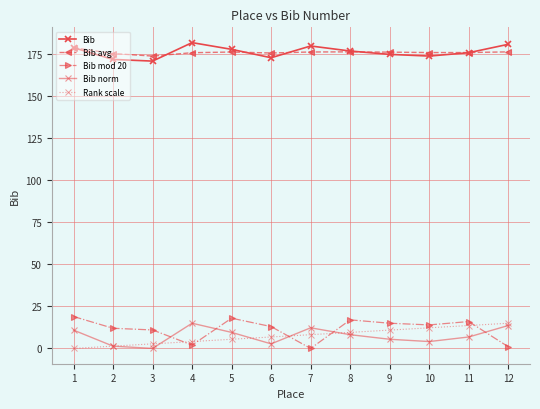

How many data points in Bib are less than 177?

6